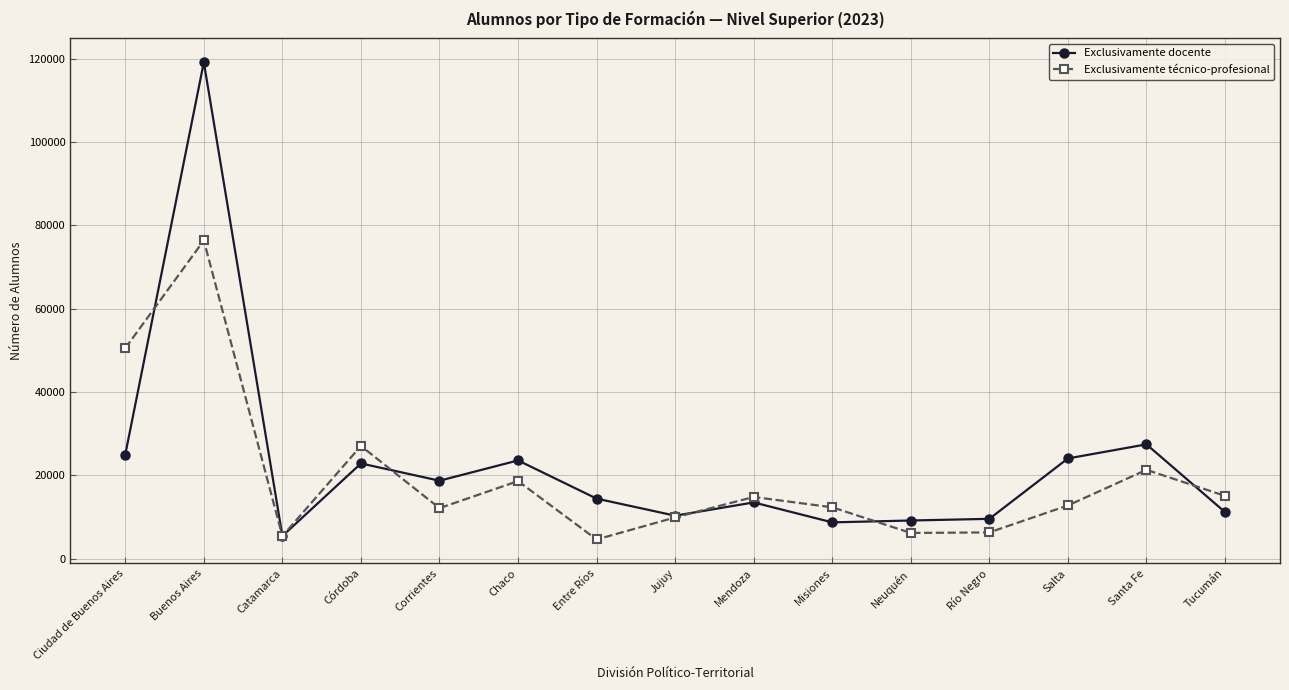

In Exclusivamente técnico-profesional, how many points are higher than both neighbors (excluding endpoints)?

5